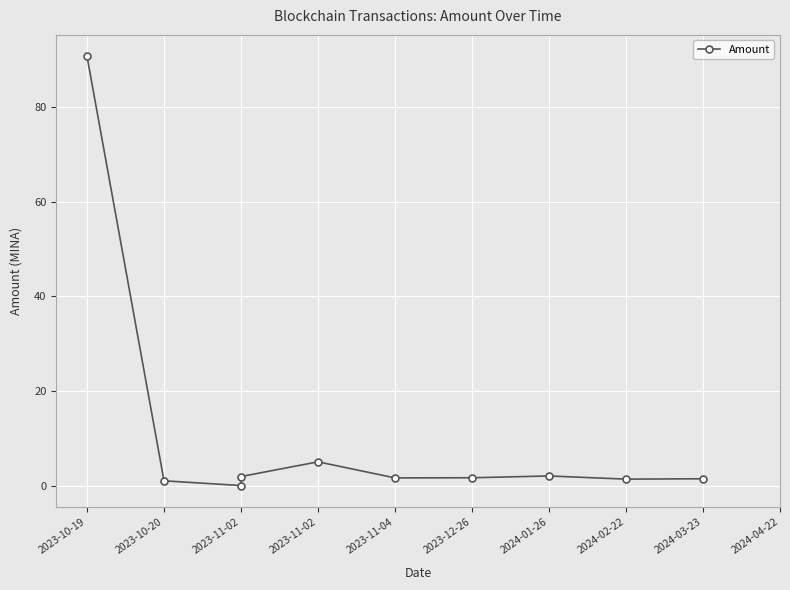

How many lines are shown in the chart?

1